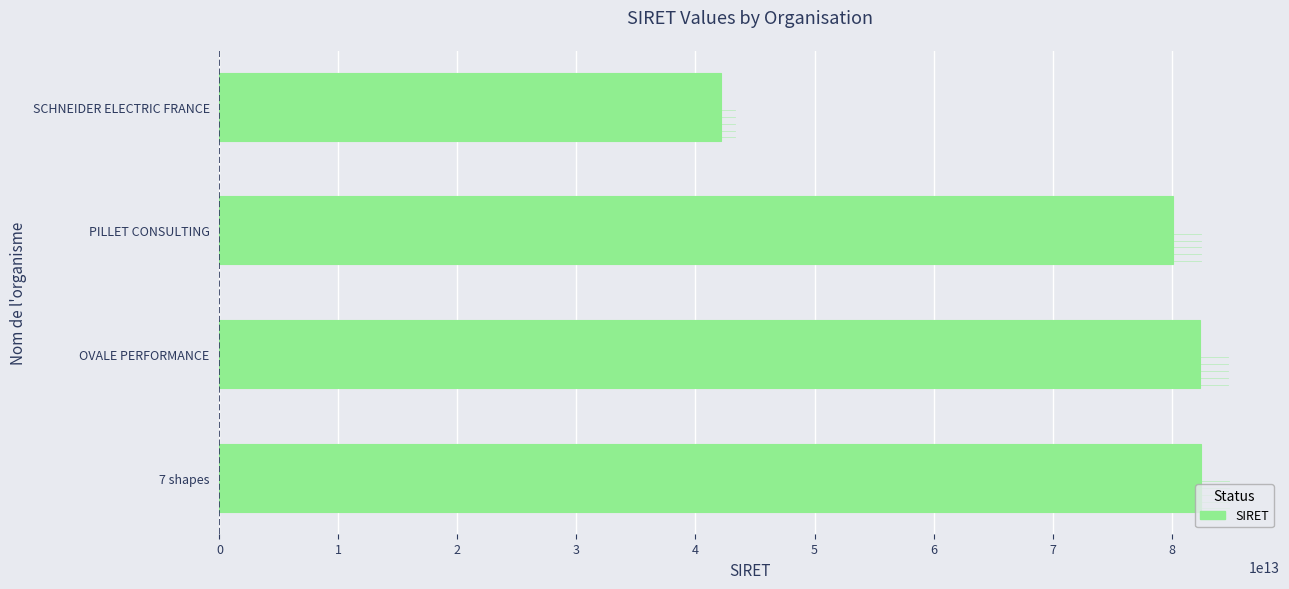

Are the bars grouped side by side (vs. stacked)?

No